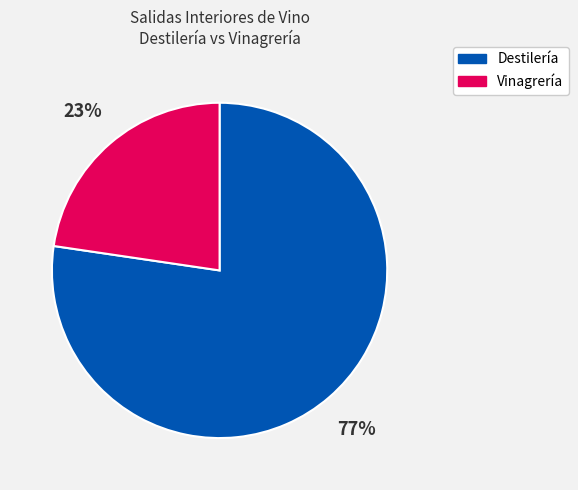

Is there any slice that represents more than half of the pie?

Yes